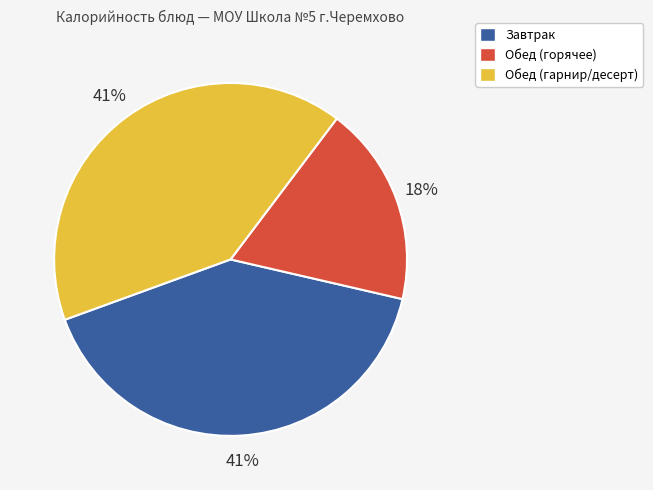

Is there any slice that represents more than half of the pie?

No